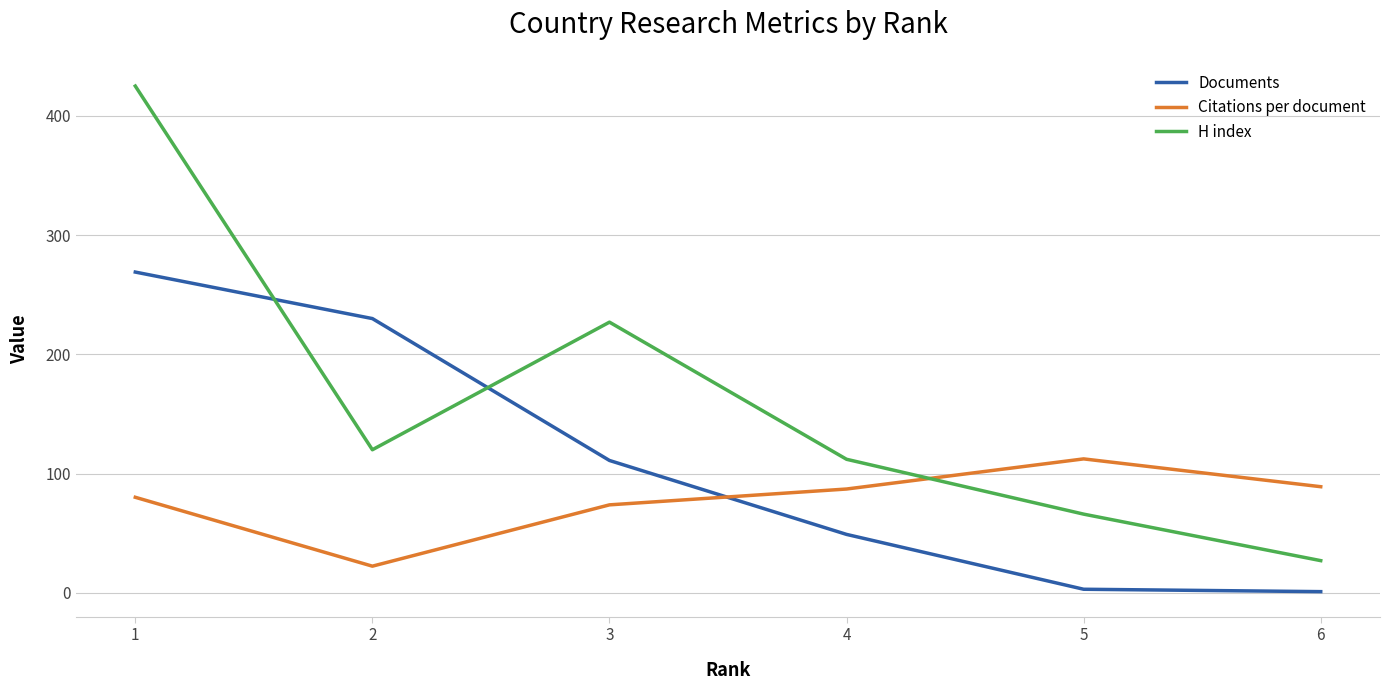

Reading right to left, what are all the values shown in this chart?

Documents: 1.0	3.0	49.0	111.0	230.0	269.0
Citations per document: 89.0	112.3	87.1	73.8	22.4	80.1
H index: 27.0	66.0	112.0	227.0	120.0	425.0